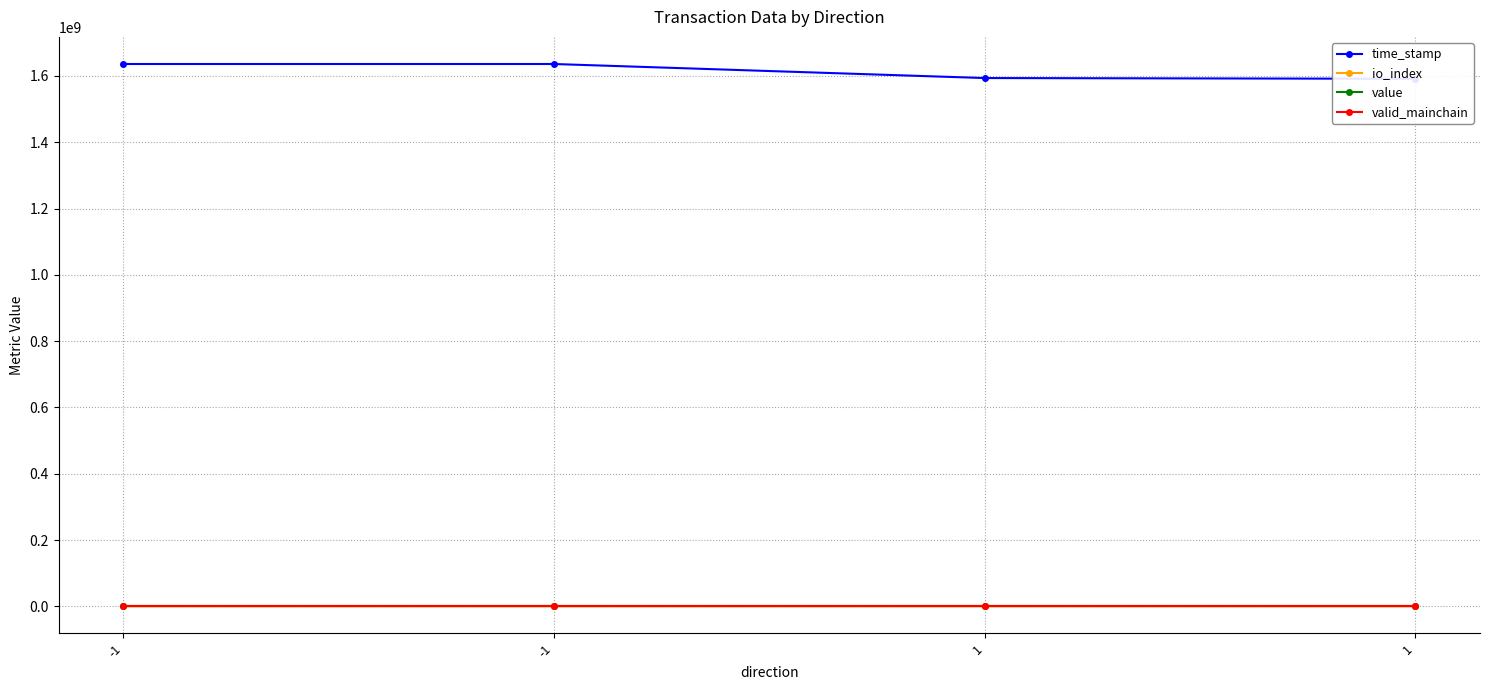

Is it true that time_stamp equals 1591410428.0 at 1?

True